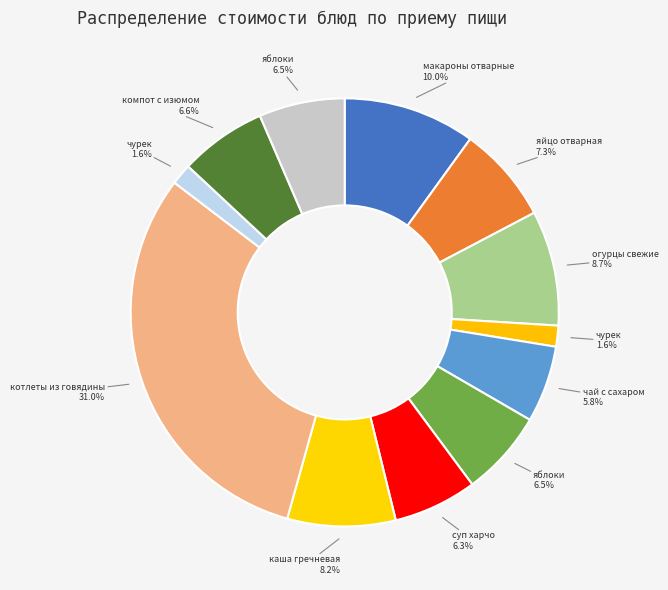

Is there a majority slice in this chart?

No